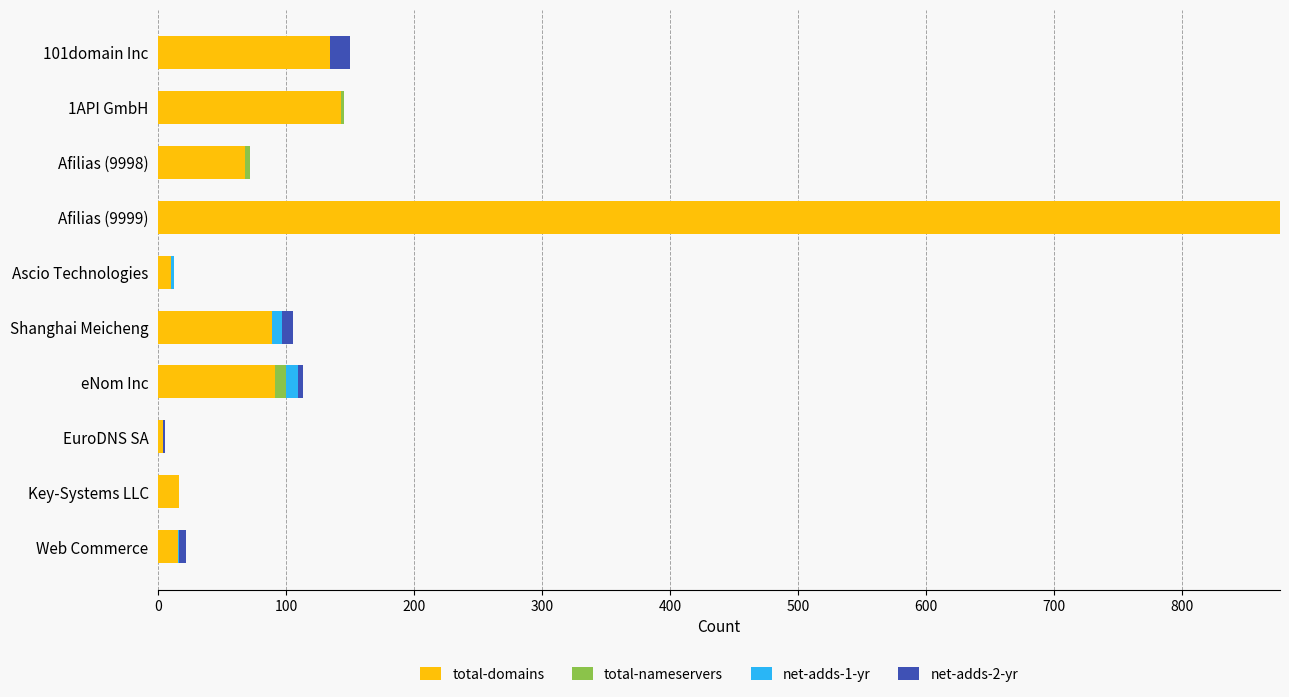

Is it true that total-domains equals 29 at Afilias (9998)?

False